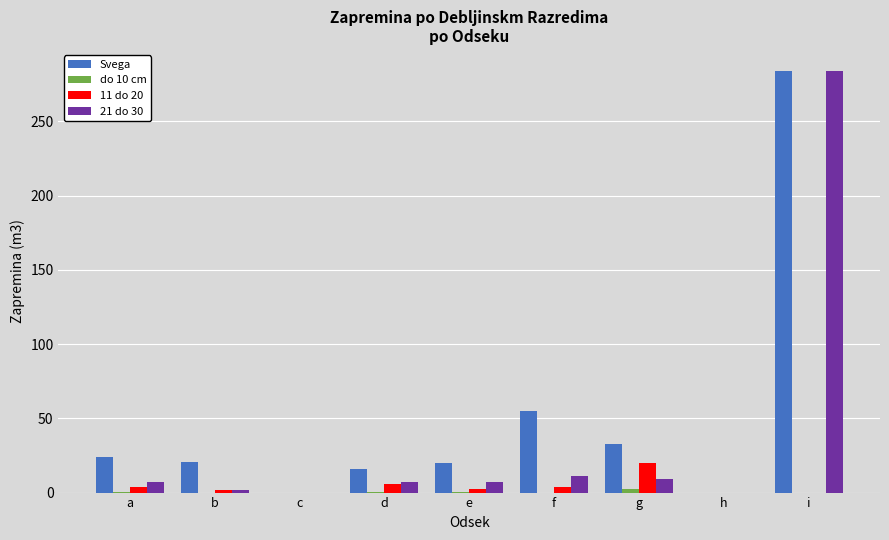

The 11 do 20 series shows 30.0 at g. True or false?

False